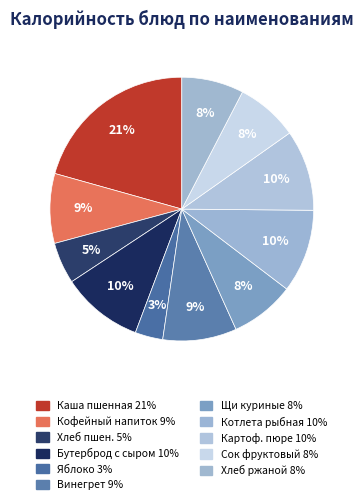

Is there a majority slice in this chart?

No